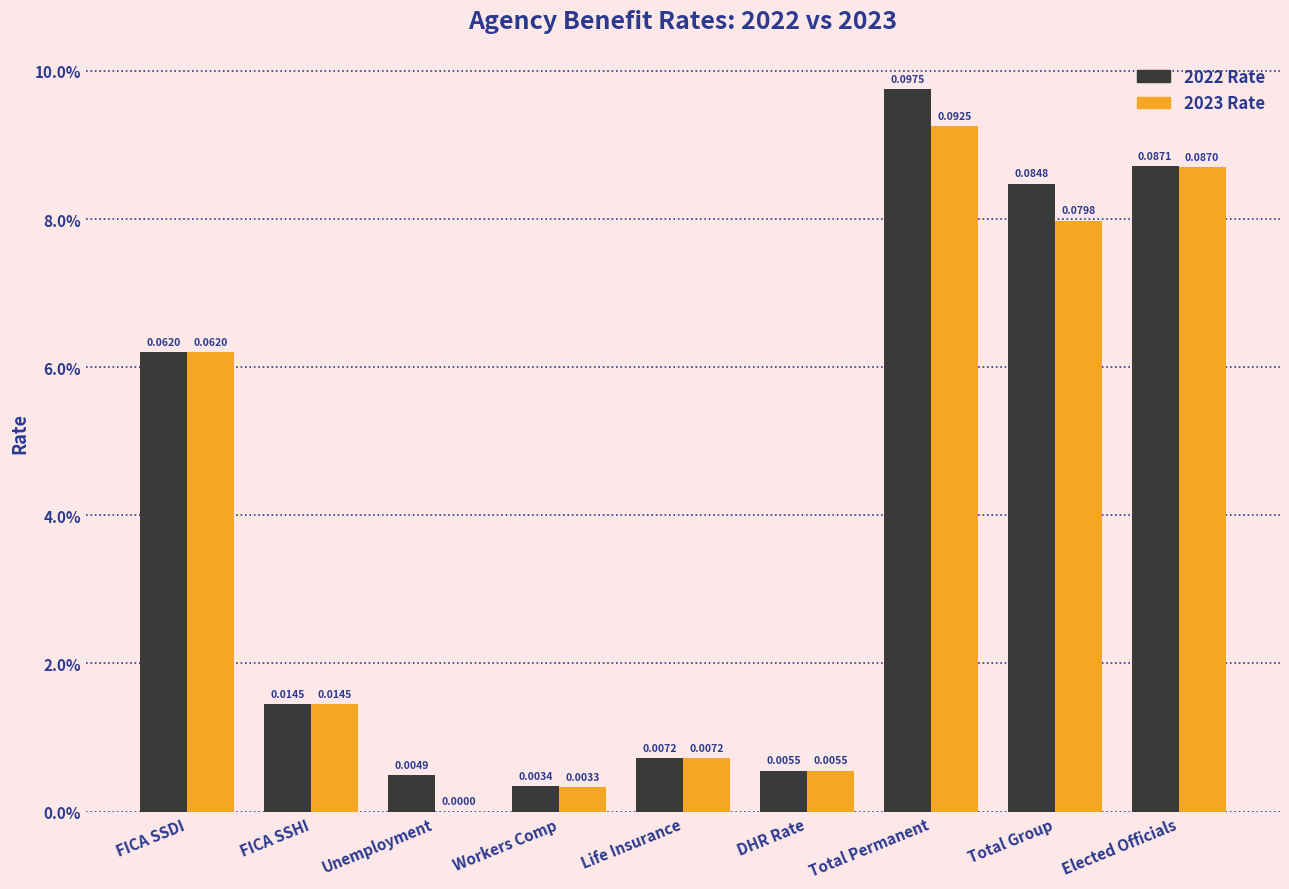

Which series changed the most between Workers Comp and Total Group?

2022 Rate